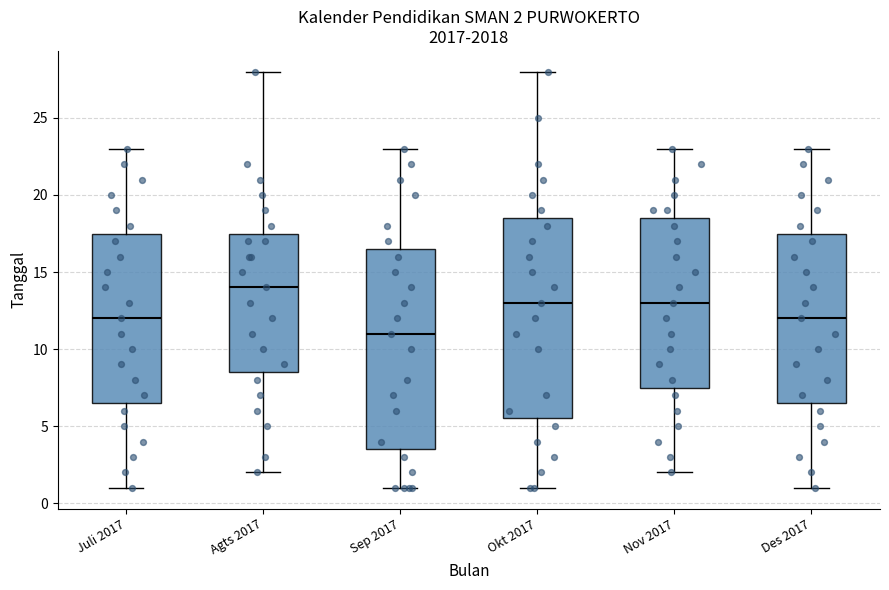

Which box has the lowest median line?

Sep 2017